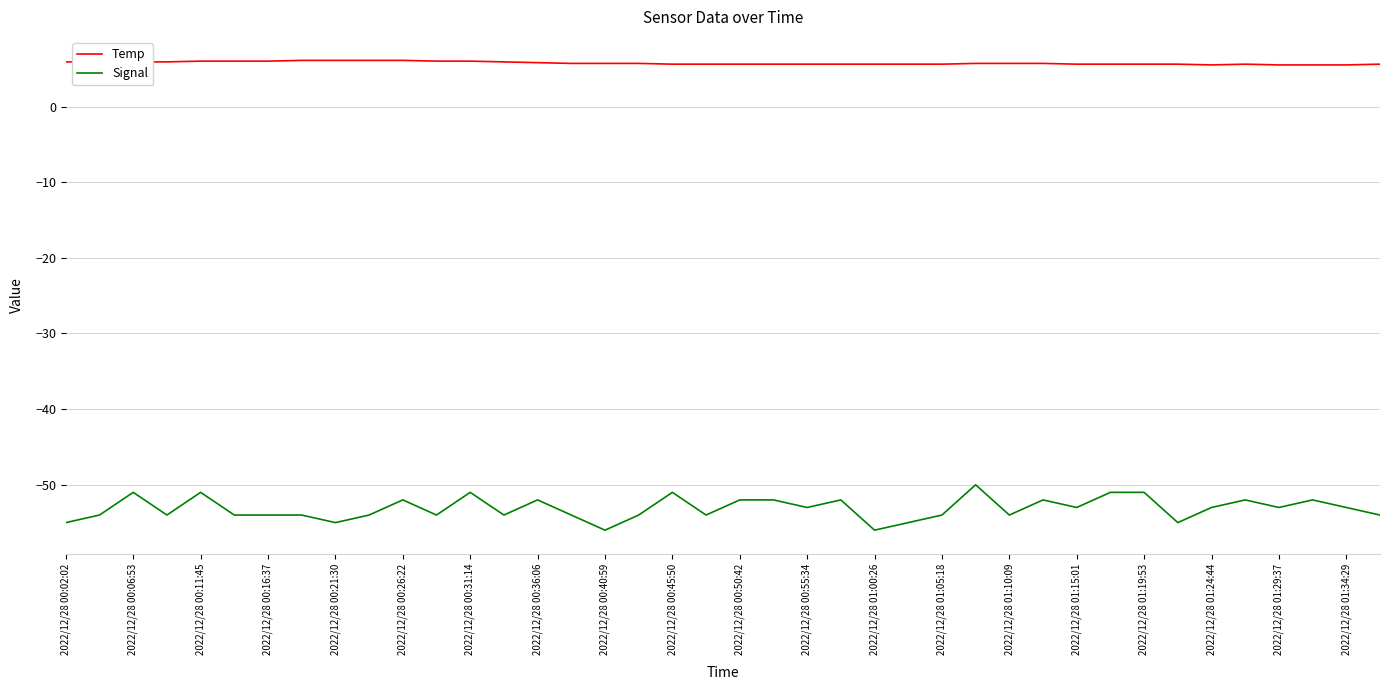

What are all the series names shown in the legend?

Temp, Signal